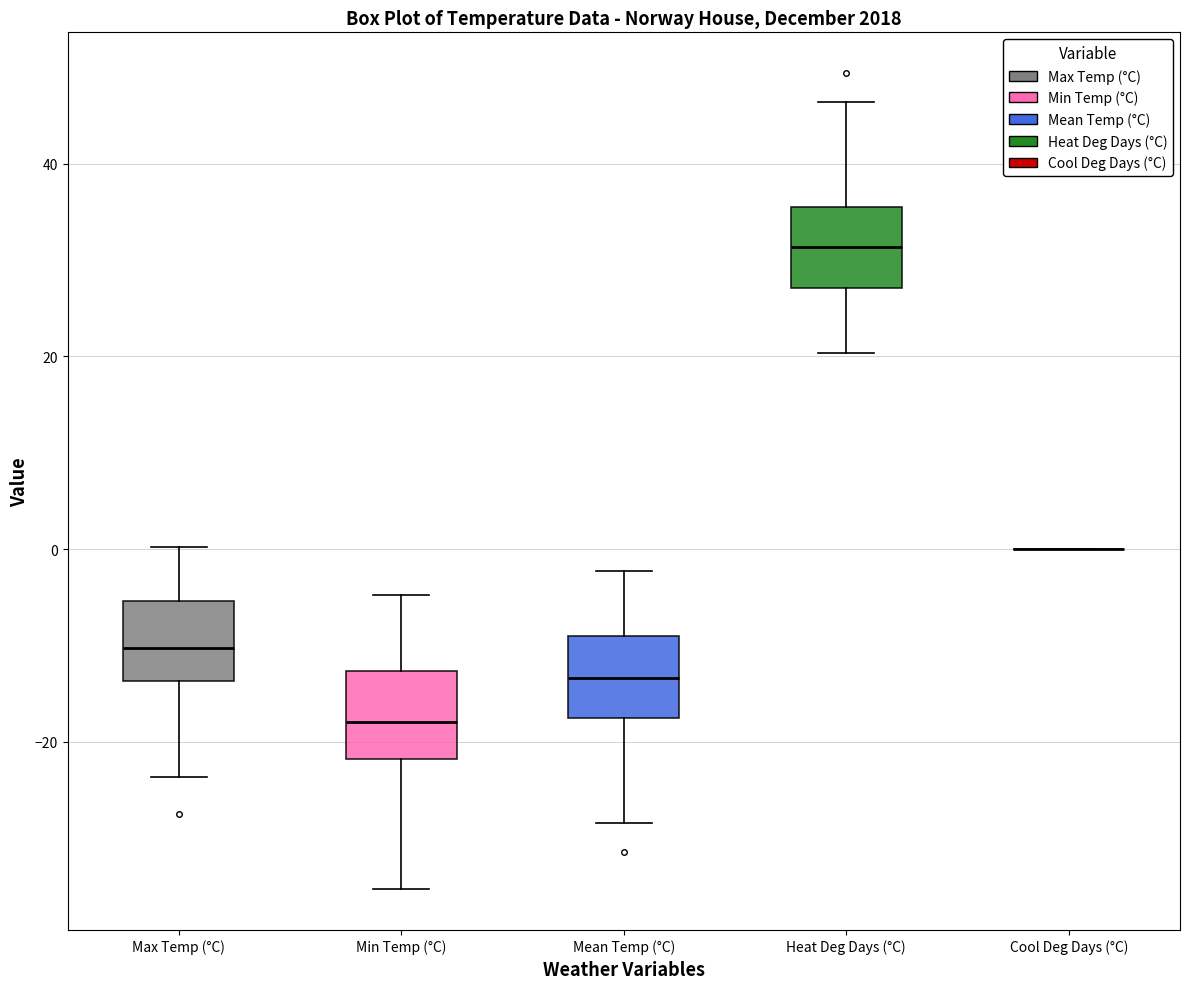

Reading left to right, transcribe this box plot: for each box, give where its median line is, the range the box spans, and where its two whiskers end, as read against the y-axis. The values are not printed on the chart, so give them approximately, as read against the axis.

Max Temp (°C): median -10, box -14 to -6, whiskers -24 to 0
Min Temp (°C): median -18, box -22 to -12, whiskers -36 to -4
Mean Temp (°C): median -14, box -18 to -10, whiskers -28 to -2
Heat Deg Days (°C): median 32, box 28 to 36, whiskers 20 to 46
Cool Deg Days (°C): box collapsed to a line at 0, whiskers 0 to 0